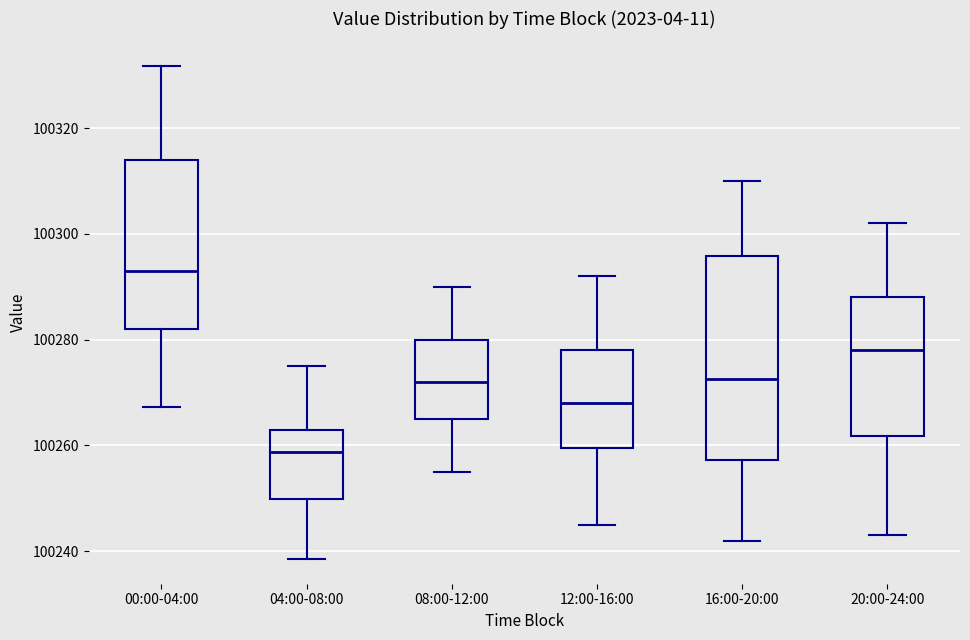

Reading left to right, read every box against the y-axis: the position of its median line, the range the box covers, and the ends of its whiskers. The values are not printed on the chart, so give them approximately, as read against the axis.

00:00-04:00: median 100294, box 100282 to 100314, whiskers 100268 to 100332
04:00-08:00: median 100258, box 100250 to 100262, whiskers 100238 to 100276
08:00-12:00: median 100272, box 100266 to 100280, whiskers 100256 to 100290
12:00-16:00: median 100268, box 100260 to 100278, whiskers 100246 to 100292
16:00-20:00: median 100272, box 100258 to 100296, whiskers 100242 to 100310
20:00-24:00: median 100278, box 100262 to 100288, whiskers 100244 to 100302